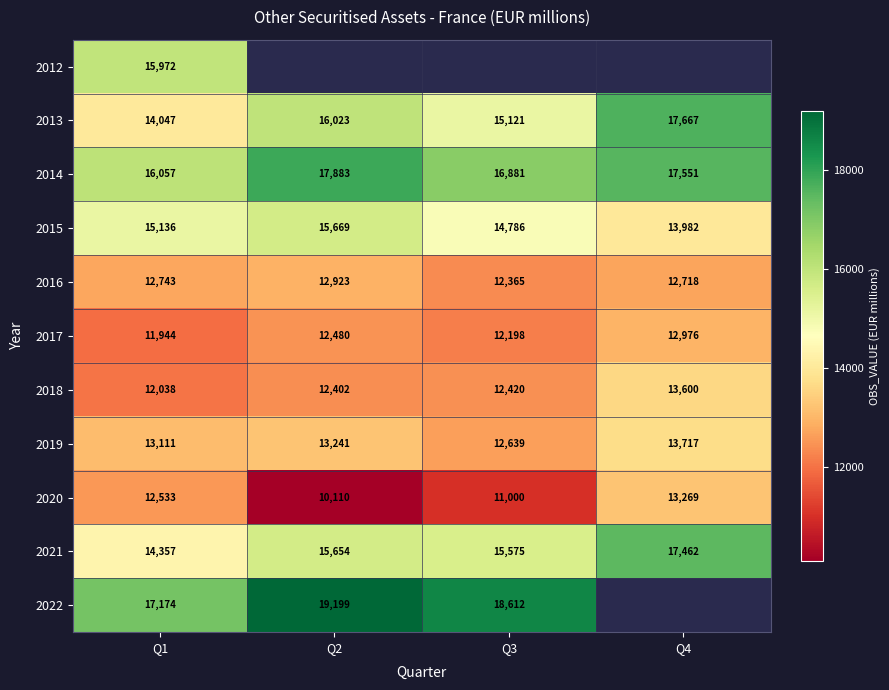

What is the total value across all series at Q1?

155112